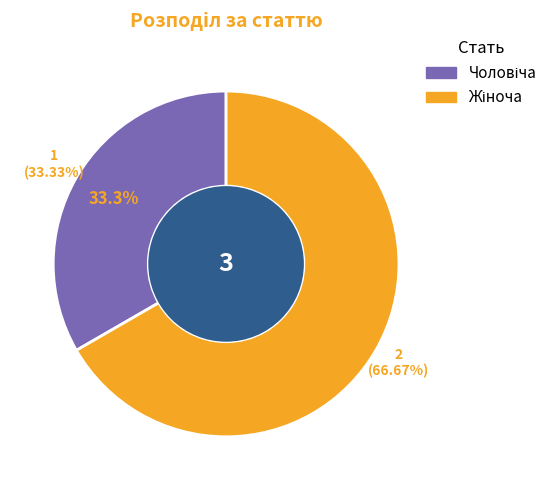

Do Чоловіча and Жіноча together represent more than half of the pie?

Yes